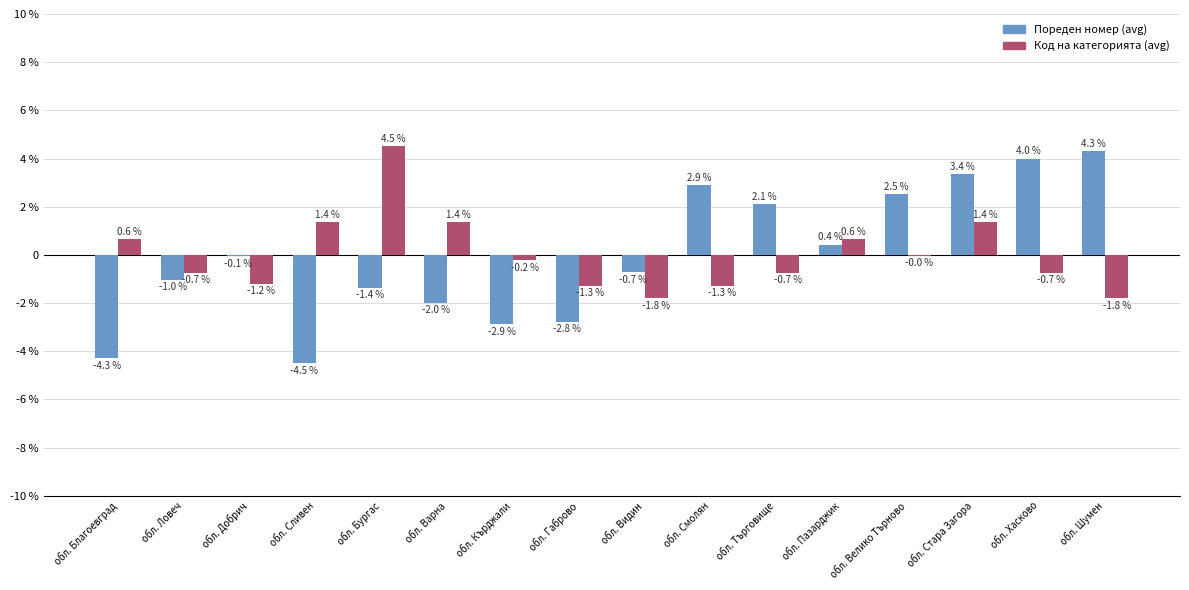

What is the difference between the Код на категорията (avg) values at обл. Хасково and обл. Добрич?

0.5